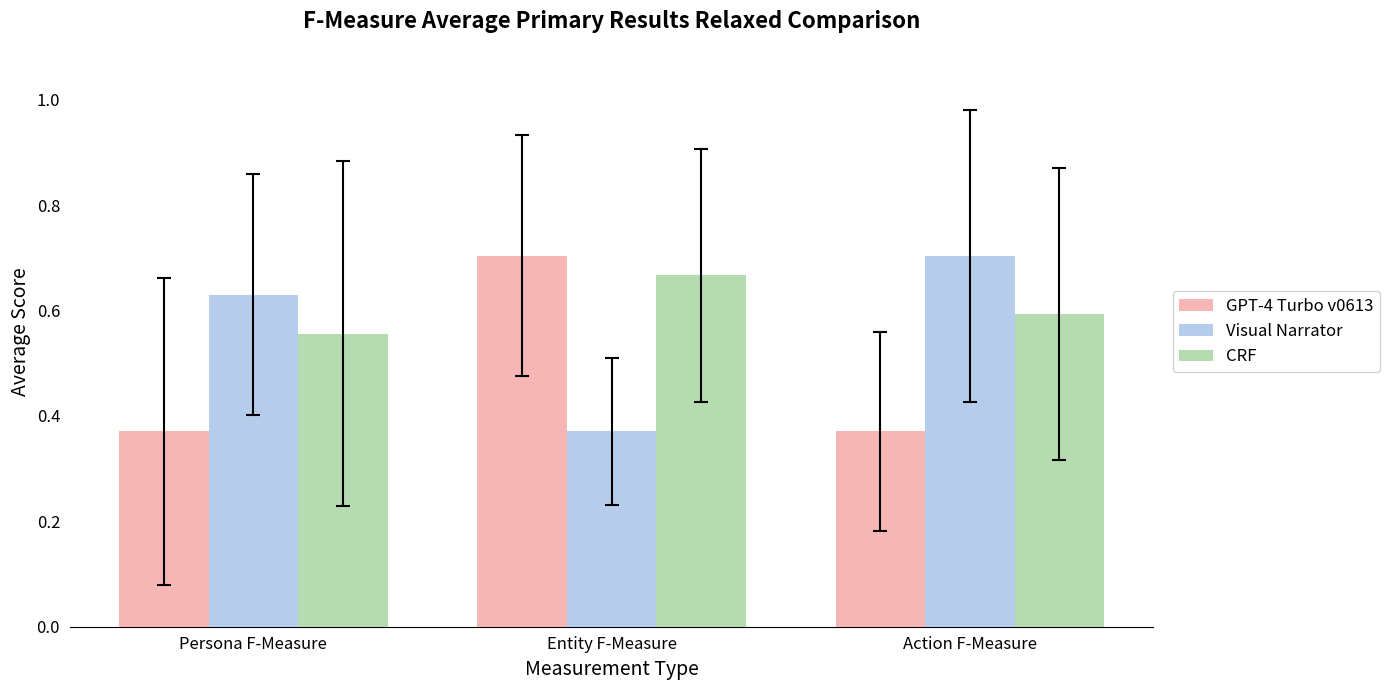

The GPT-4 Turbo v0613 series shows 0.6 at Action F-Measure. True or false?

False